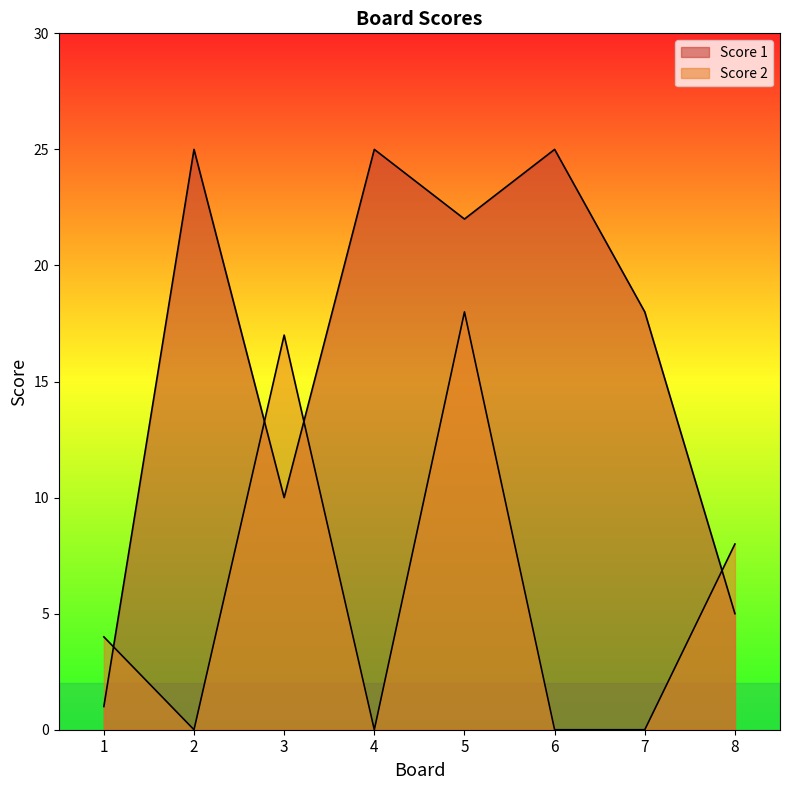

Which has a higher value, 2 or 1?

2